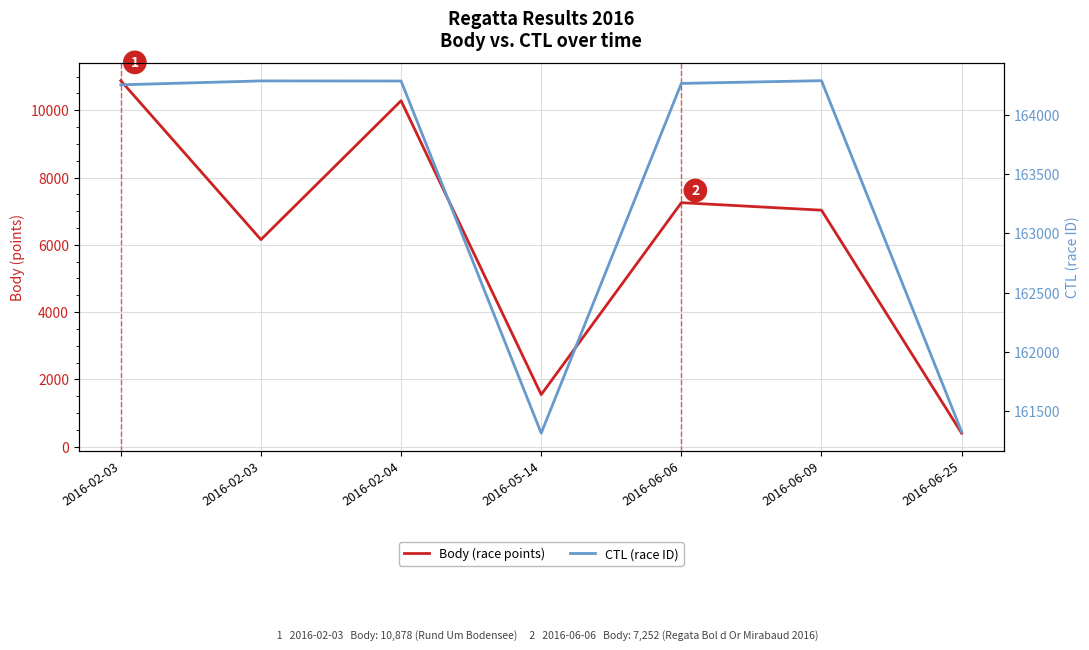

At how many categories does at least one series exceed 18185?

7